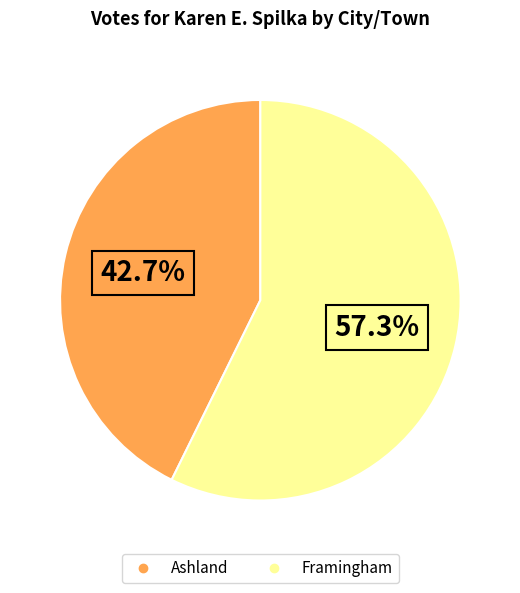

To the nearest percent, what is the difference between the Framingham and Ashland slice percentages?

15%